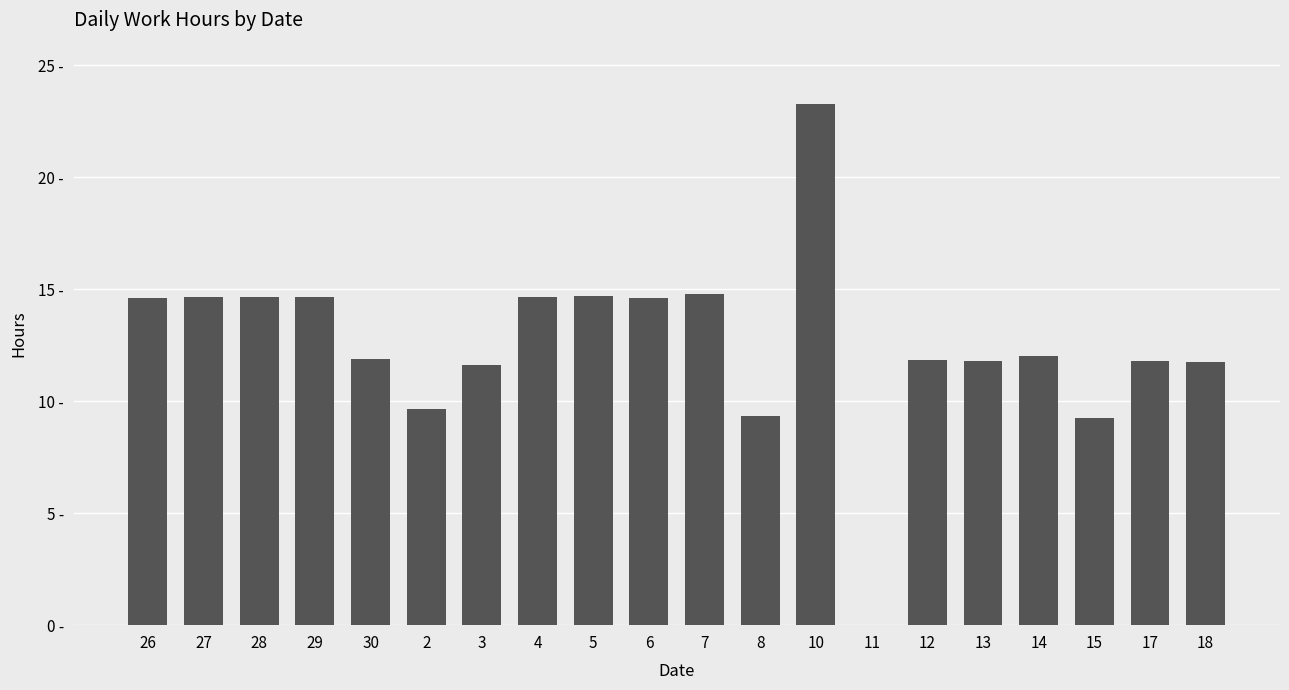

Does the chart contain stacked bars?

No